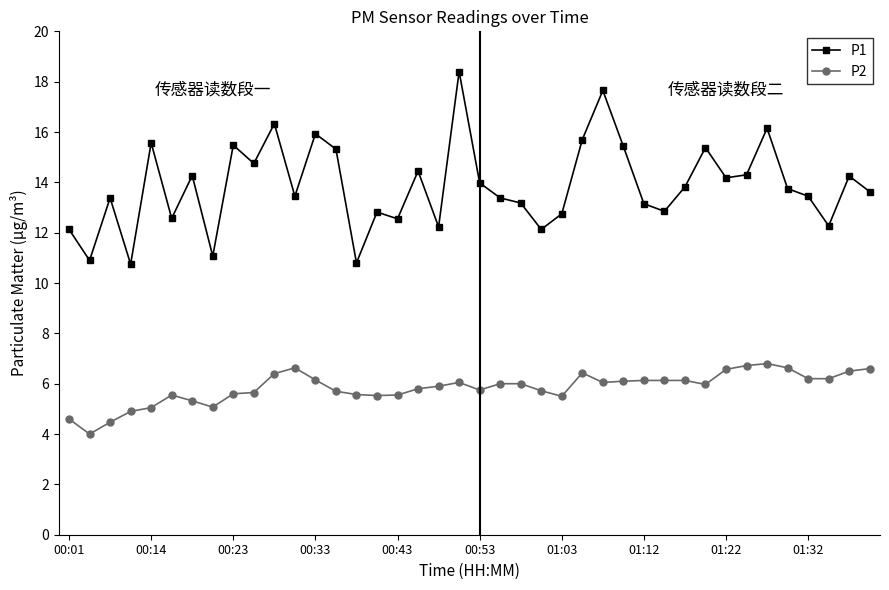

Rank the series by their average value, from lowest to highest.

P2, P1